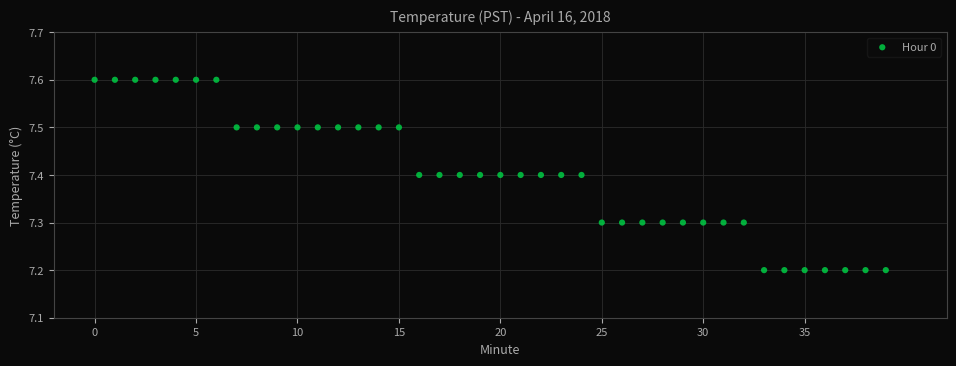

What is the range of Y values (max minus min)?

0.4